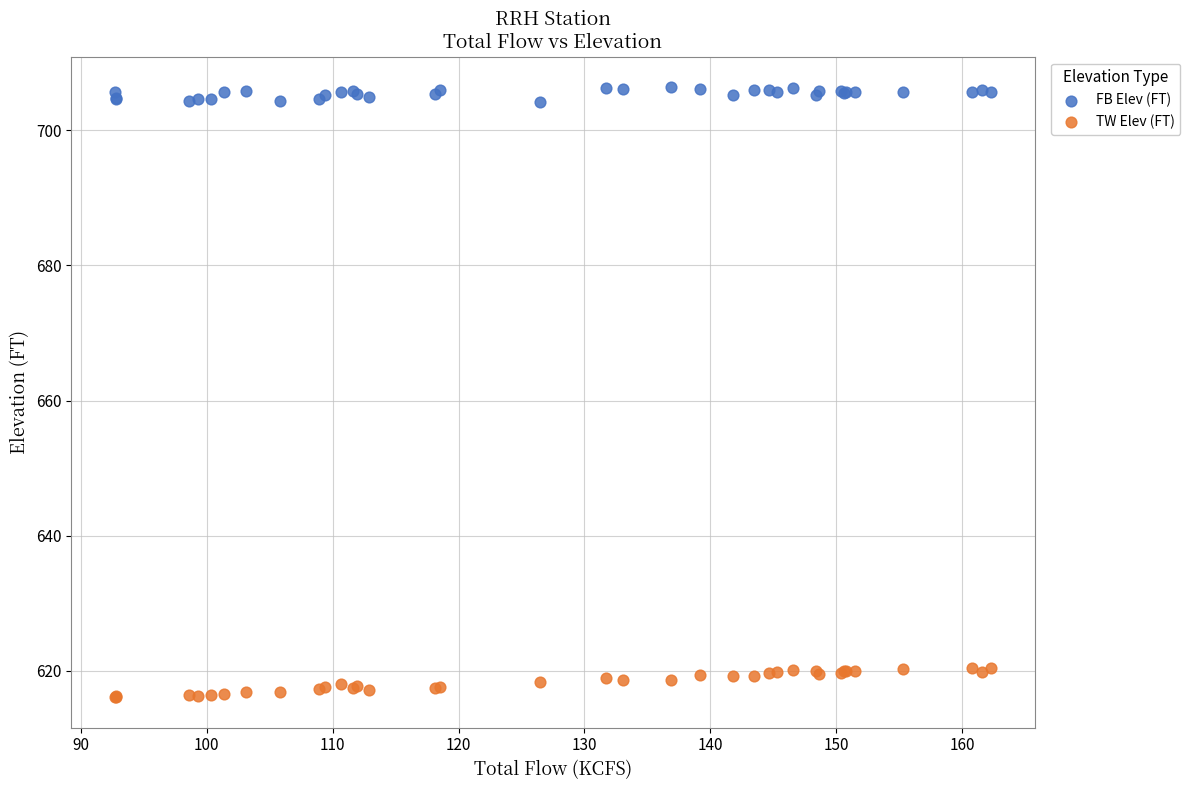

Which series reaches the minimum Y coordinate?

TW Elev (FT)